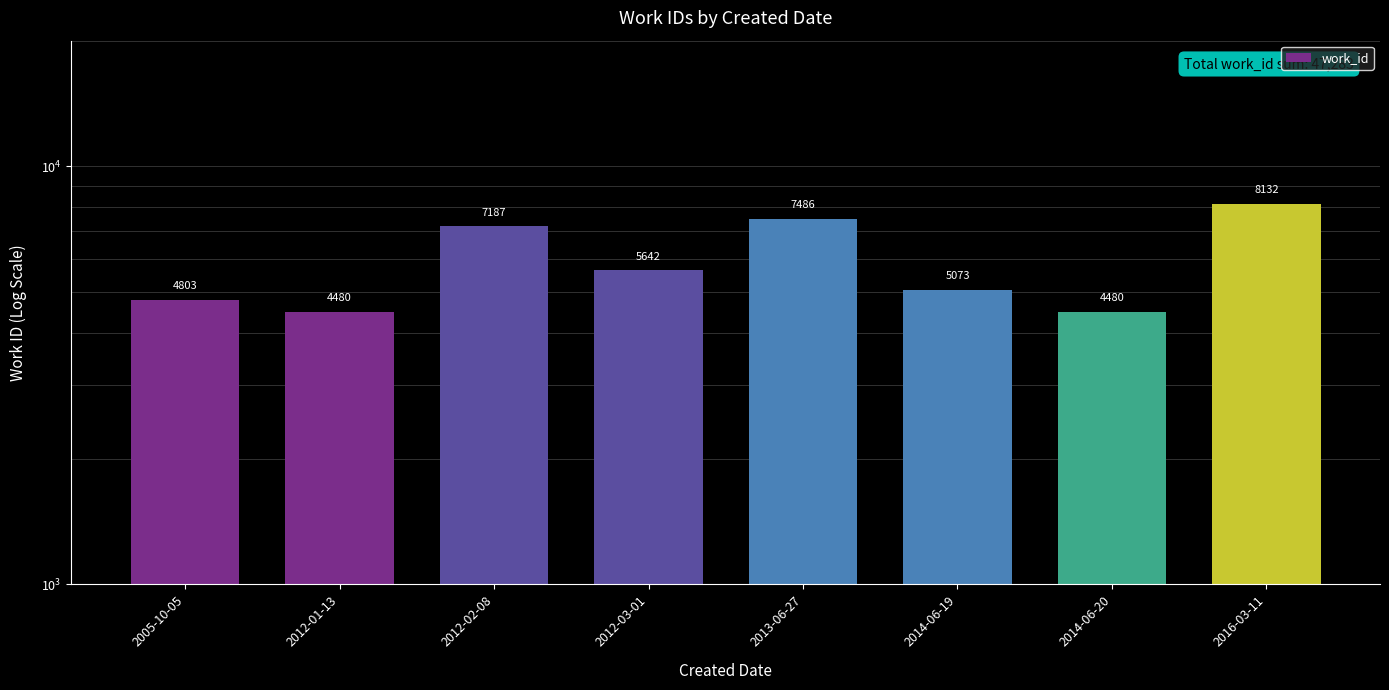

What is the ratio of the value at 2005-10-05 to the value at 2013-06-27?

0.6